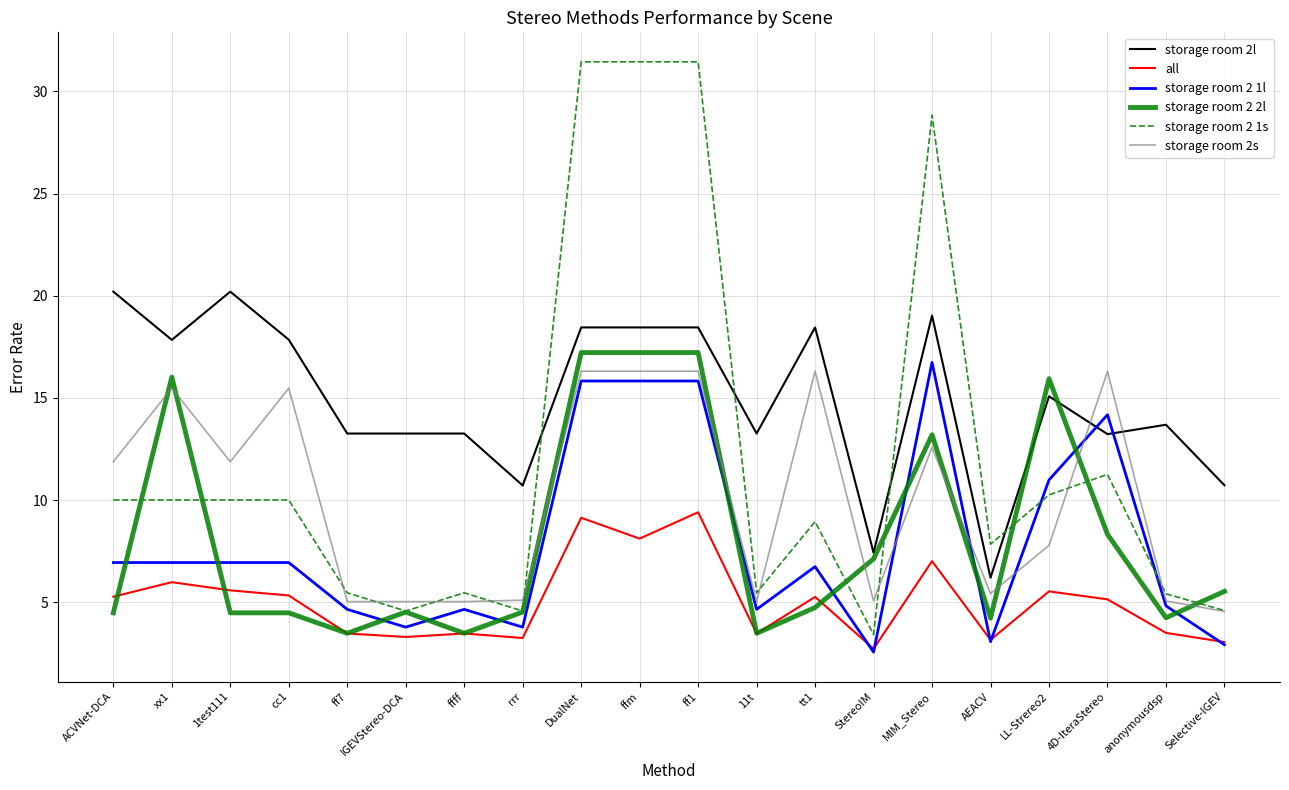

What position from the left is anonymousdsp?

19